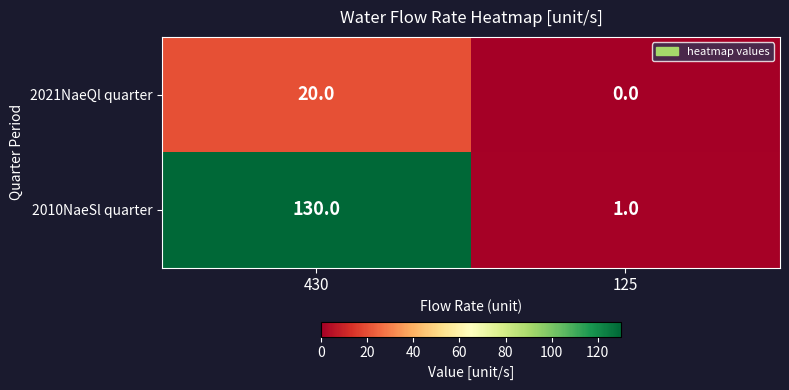

At 430, list the series in order from largest to smallest.

2010NaeSl quarter, 2021NaeQl quarter